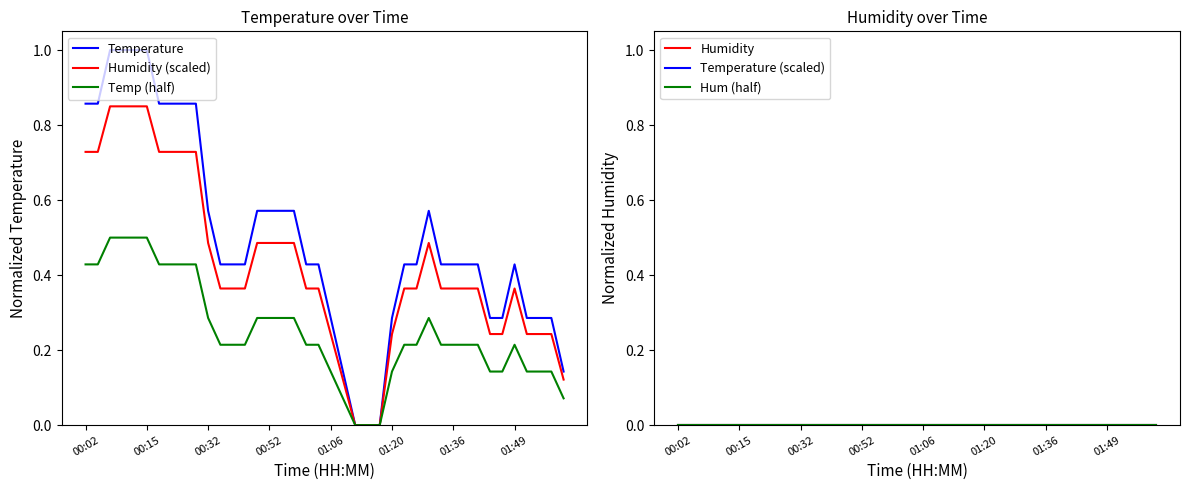

Which series has the widest spread of values?

Temperature